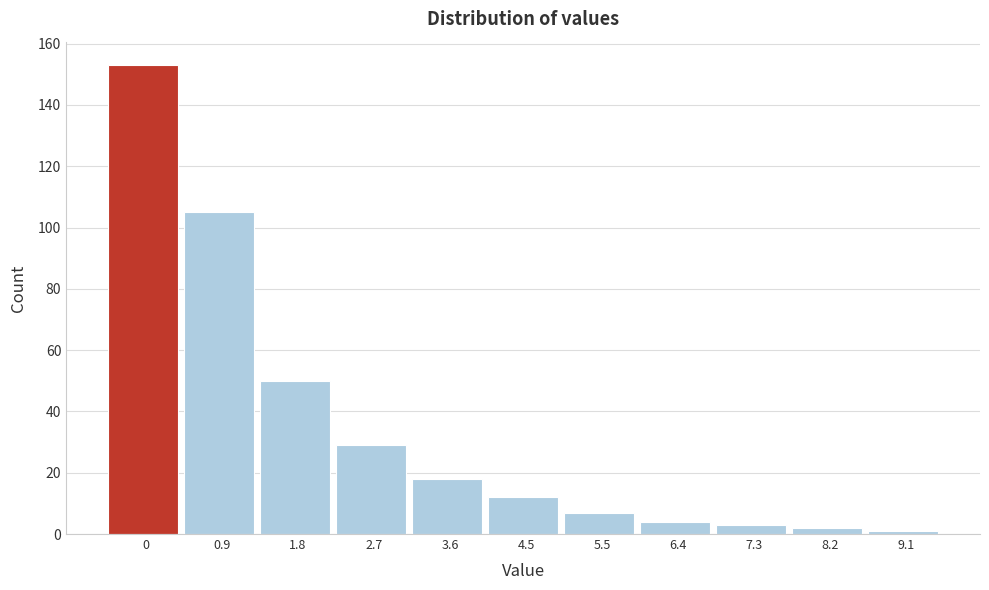

Reading left to right, what are all the values shown in this chart?

153	105	50	29	18	12	7	4	3	2	1